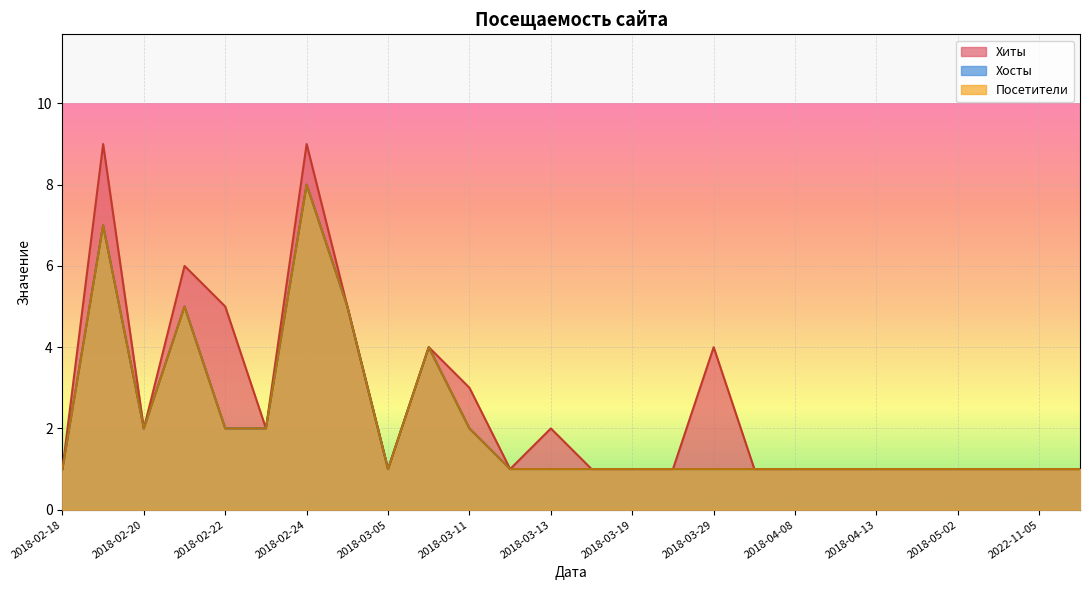

How many lines are shown in the chart?

3